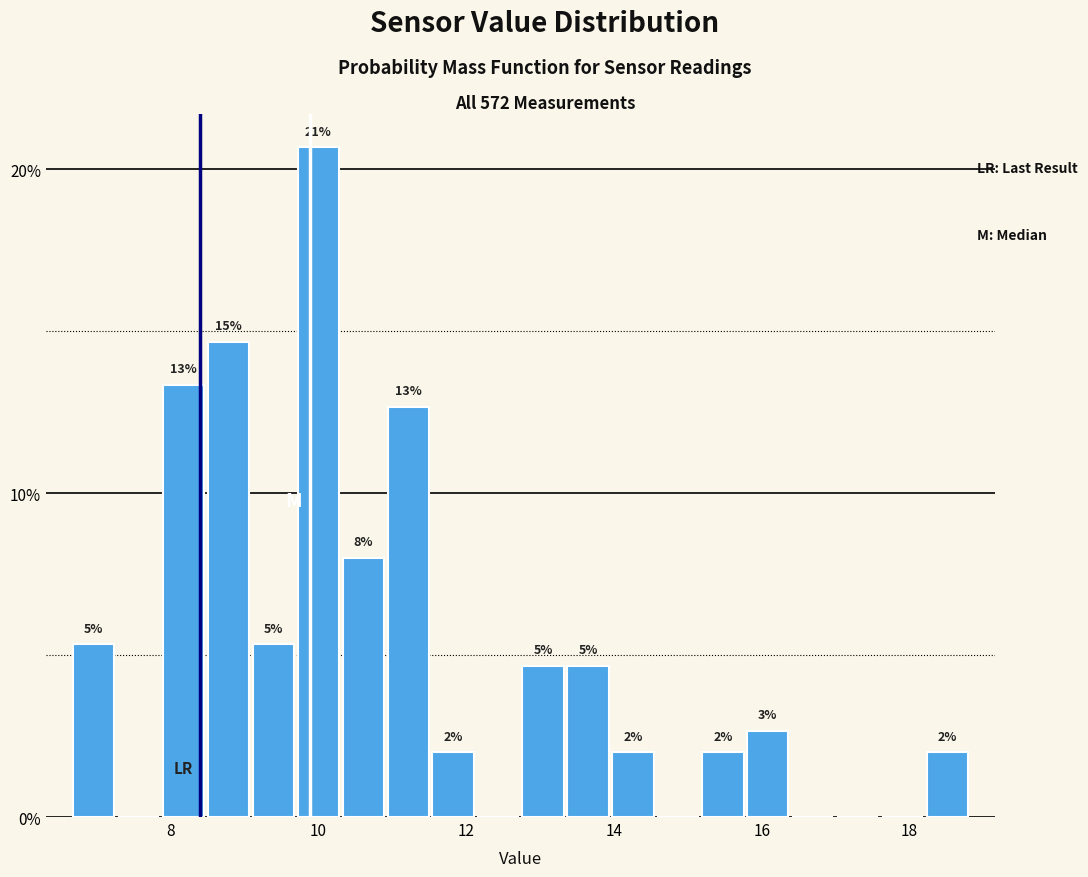

Around what value on the x-axis is the tallest bar? Give the approximate position of its centre, as read against the axis.

10.0